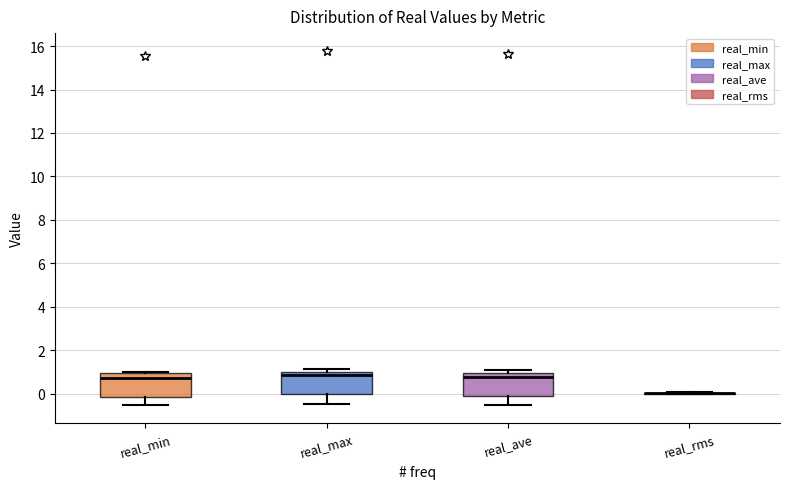

Reading left to right, transcribe this box plot: for each box, give where its median line is, the range the box spans, and where its two whiskers end, as read against the y-axis. The values are not printed on the chart, so give them approximately, as read against the axis.

real_min: median 0.8, box -0.2 to 1.0, whiskers -0.6 to 1.0
real_max: median 0.8, box 0.0 to 1.0, whiskers -0.4 to 1.2
real_ave: median 0.8, box 0.0 to 1.0, whiskers -0.6 to 1.0 (just above the box's upper edge)
real_rms: box collapsed to a line at 0.0, whiskers 0.0 to 0.0